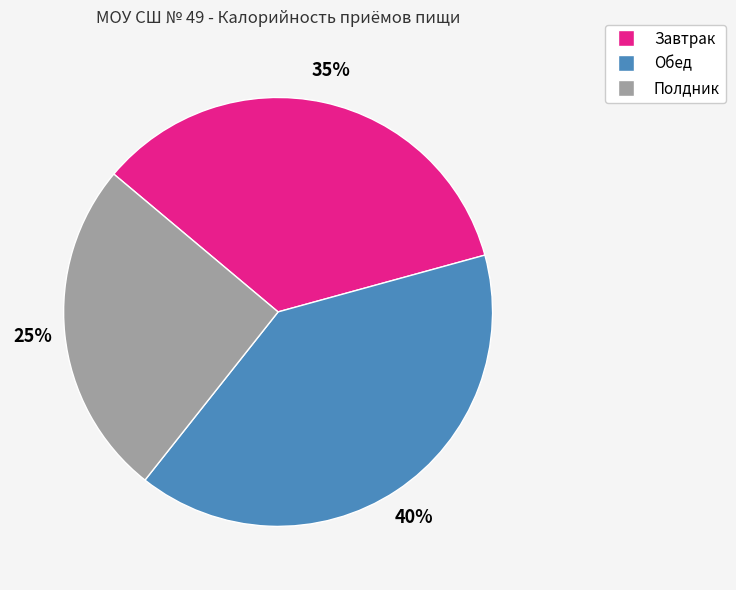

Is there a majority slice in this chart?

No